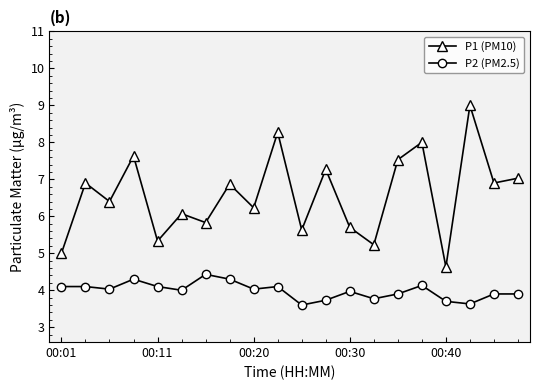

Rank the series by their average value, from highest to lowest.

P1 (PM10), P2 (PM2.5)